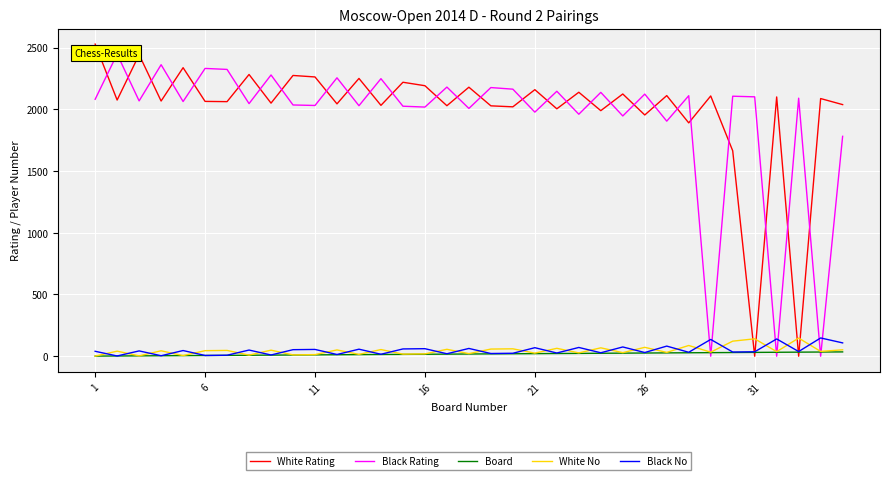

Between 12 and 20, which series saw the biggest shift?

White Rating